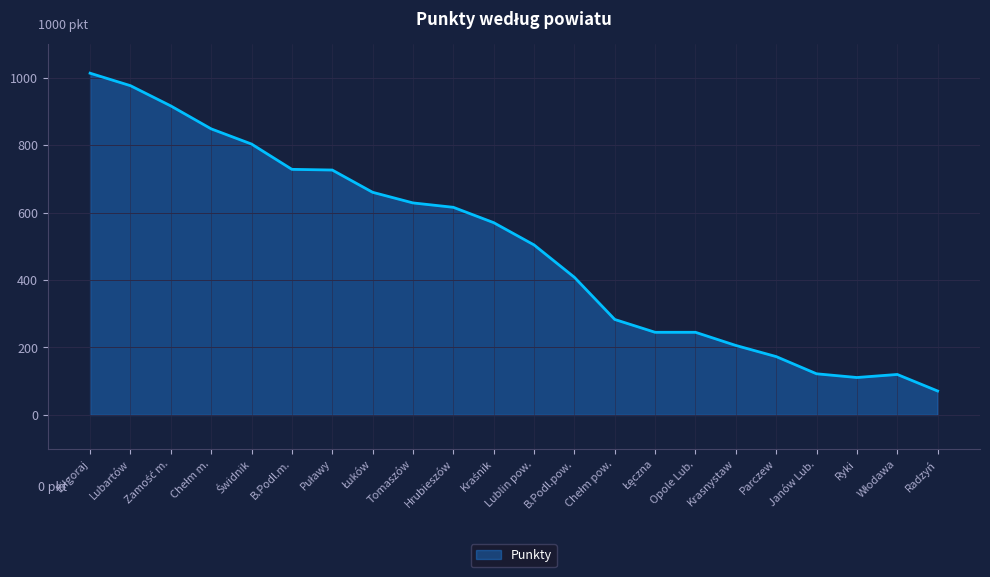

What value does the data have at Lublin pow.?

504.0